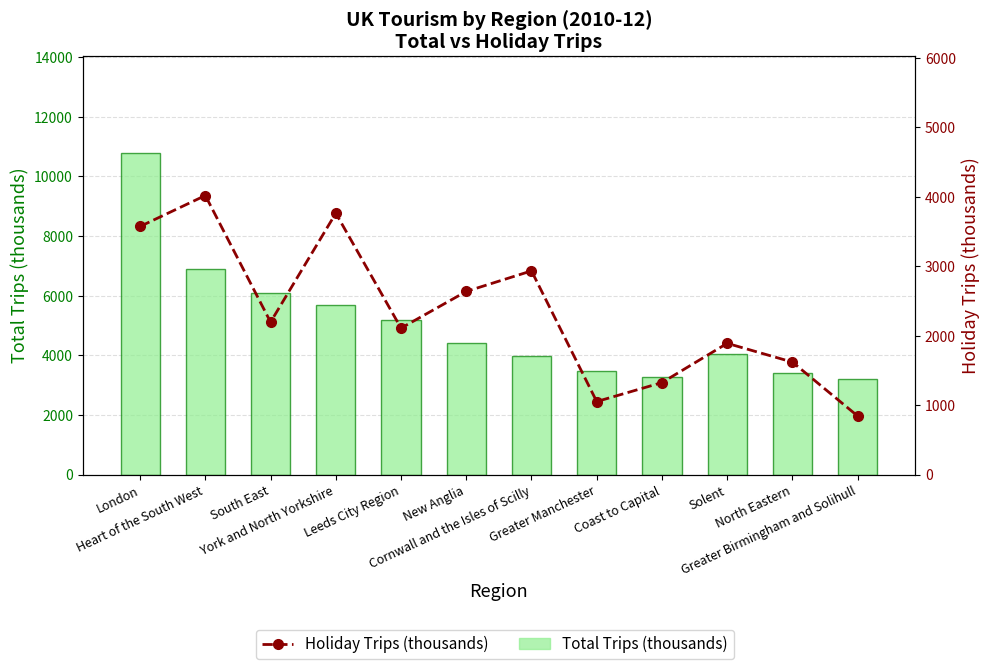

What is the label of the 3rd bar from the right?

Solent